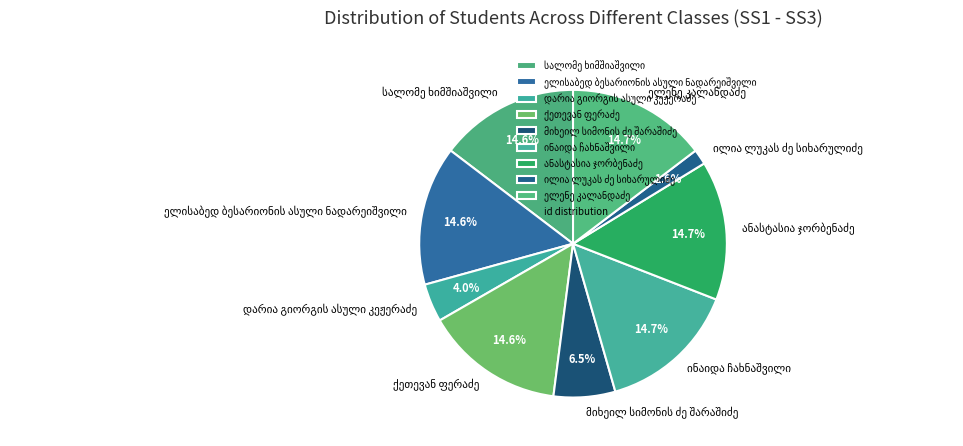

Is there a majority slice in this chart?

No